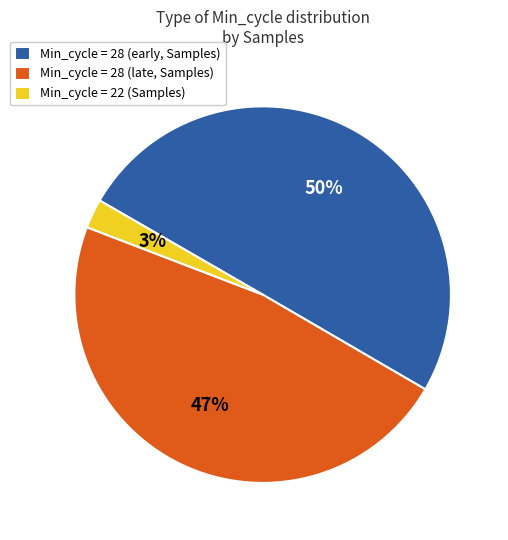

What percentage is the Min_cycle = 28 (late, Samples) slice, to the nearest percent?

47%